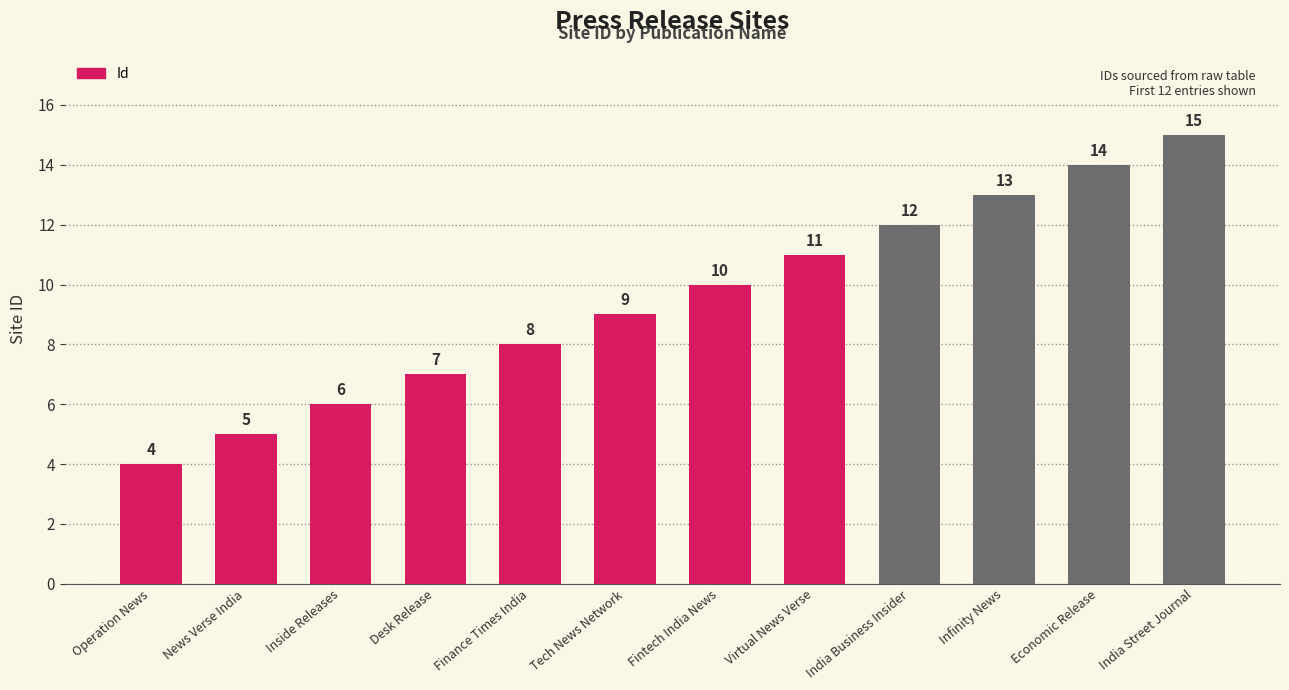

What is the sum of the values at Operation News and Fintech India News?

14